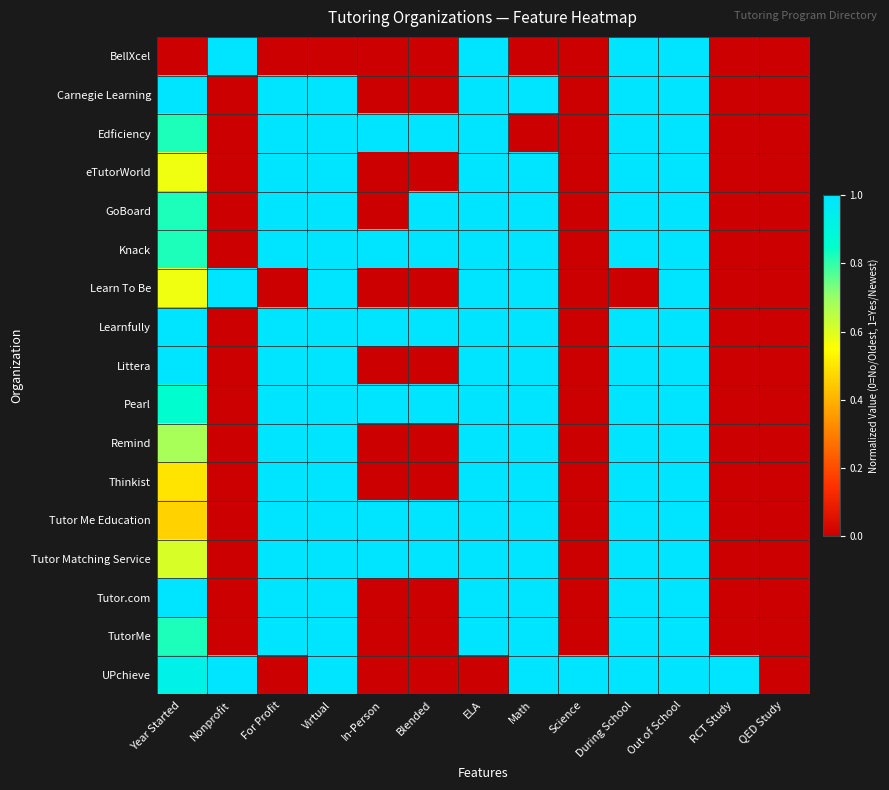

Reading left to right, what are all the values shown in this chart?

BellXcel: Year Started=0.0	Nonprofit=1.0	For Profit=0.0	Virtual=0.0	In-Person=0.0	Blended=0.0	ELA=1.0	Math=0.0	Science=0.0	During School=1.0	Out of School=1.0	RCT Study=0.0	QED Study=0.0
Carnegie Learning: Year Started=1.0	Nonprofit=0.0	For Profit=1.0	Virtual=1.0	In-Person=0.0	Blended=0.0	ELA=1.0	Math=1.0	Science=0.0	During School=1.0	Out of School=1.0	RCT Study=0.0	QED Study=0.0
Edficiency: Year Started=0.8	Nonprofit=0.0	For Profit=1.0	Virtual=1.0	In-Person=1.0	Blended=1.0	ELA=1.0	Math=0.0	Science=0.0	During School=1.0	Out of School=1.0	RCT Study=0.0	QED Study=0.0
eTutorWorld: Year Started=0.6	Nonprofit=0.0	For Profit=1.0	Virtual=1.0	In-Person=0.0	Blended=0.0	ELA=1.0	Math=1.0	Science=0.0	During School=1.0	Out of School=1.0	RCT Study=0.0	QED Study=0.0
GoBoard: Year Started=0.8	Nonprofit=0.0	For Profit=1.0	Virtual=1.0	In-Person=0.0	Blended=1.0	ELA=1.0	Math=1.0	Science=0.0	During School=1.0	Out of School=1.0	RCT Study=0.0	QED Study=0.0
Knack: Year Started=0.8	Nonprofit=0.0	For Profit=1.0	Virtual=1.0	In-Person=1.0	Blended=1.0	ELA=1.0	Math=1.0	Science=0.0	During School=1.0	Out of School=1.0	RCT Study=0.0	QED Study=0.0
Learn To Be: Year Started=0.6	Nonprofit=1.0	For Profit=0.0	Virtual=1.0	In-Person=0.0	Blended=0.0	ELA=1.0	Math=1.0	Science=0.0	During School=0.0	Out of School=1.0	RCT Study=0.0	QED Study=0.0
Learnfully: Year Started=1.0	Nonprofit=0.0	For Profit=1.0	Virtual=1.0	In-Person=1.0	Blended=1.0	ELA=1.0	Math=1.0	Science=0.0	During School=1.0	Out of School=1.0	RCT Study=0.0	QED Study=0.0
Littera: Year Started=1.0	Nonprofit=0.0	For Profit=1.0	Virtual=1.0	In-Person=0.0	Blended=0.0	ELA=1.0	Math=1.0	Science=0.0	During School=1.0	Out of School=1.0	RCT Study=0.0	QED Study=0.0
Pearl: Year Started=0.9	Nonprofit=0.0	For Profit=1.0	Virtual=1.0	In-Person=1.0	Blended=1.0	ELA=1.0	Math=1.0	Science=0.0	During School=1.0	Out of School=1.0	RCT Study=0.0	QED Study=0.0
Remind: Year Started=0.7	Nonprofit=0.0	For Profit=1.0	Virtual=1.0	In-Person=0.0	Blended=0.0	ELA=1.0	Math=1.0	Science=0.0	During School=1.0	Out of School=1.0	RCT Study=0.0	QED Study=0.0
Thinkist: Year Started=0.5	Nonprofit=0.0	For Profit=1.0	Virtual=1.0	In-Person=0.0	Blended=0.0	ELA=1.0	Math=1.0	Science=0.0	During School=1.0	Out of School=1.0	RCT Study=0.0	QED Study=0.0
Tutor Me Education: Year Started=0.5	Nonprofit=0.0	For Profit=1.0	Virtual=1.0	In-Person=1.0	Blended=1.0	ELA=1.0	Math=1.0	Science=0.0	During School=1.0	Out of School=1.0	RCT Study=0.0	QED Study=0.0
Tutor Matching Service: Year Started=0.6	Nonprofit=0.0	For Profit=1.0	Virtual=1.0	In-Person=1.0	Blended=1.0	ELA=1.0	Math=1.0	Science=0.0	During School=1.0	Out of School=1.0	RCT Study=0.0	QED Study=0.0
Tutor.com: Year Started=1.0	Nonprofit=0.0	For Profit=1.0	Virtual=1.0	In-Person=0.0	Blended=0.0	ELA=1.0	Math=1.0	Science=0.0	During School=1.0	Out of School=1.0	RCT Study=0.0	QED Study=0.0
TutorMe: Year Started=0.8	Nonprofit=0.0	For Profit=1.0	Virtual=1.0	In-Person=0.0	Blended=0.0	ELA=1.0	Math=1.0	Science=0.0	During School=1.0	Out of School=1.0	RCT Study=0.0	QED Study=0.0
UPchieve: Year Started=0.9	Nonprofit=1.0	For Profit=0.0	Virtual=1.0	In-Person=0.0	Blended=0.0	ELA=0.0	Math=1.0	Science=1.0	During School=1.0	Out of School=1.0	RCT Study=1.0	QED Study=0.0